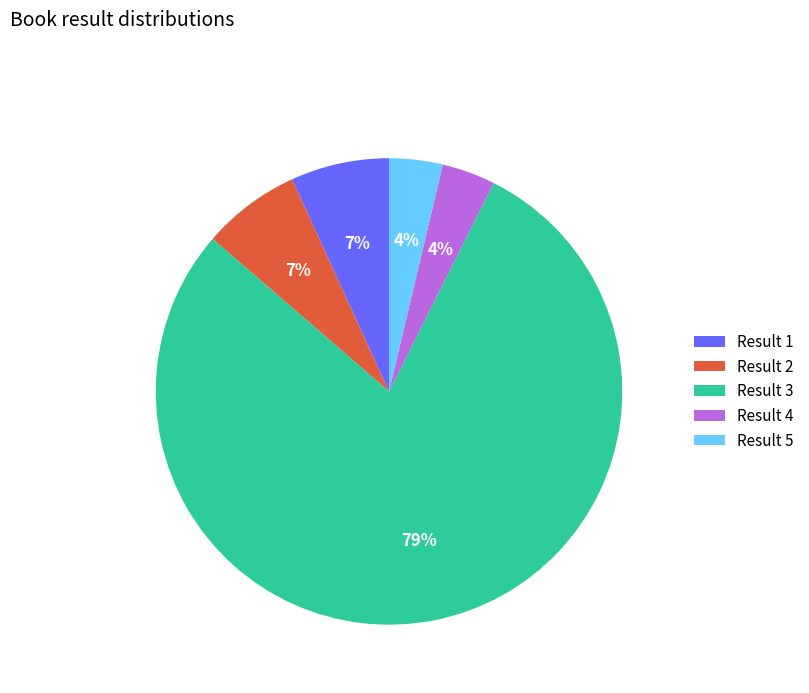

Is there a majority slice in this chart?

Yes